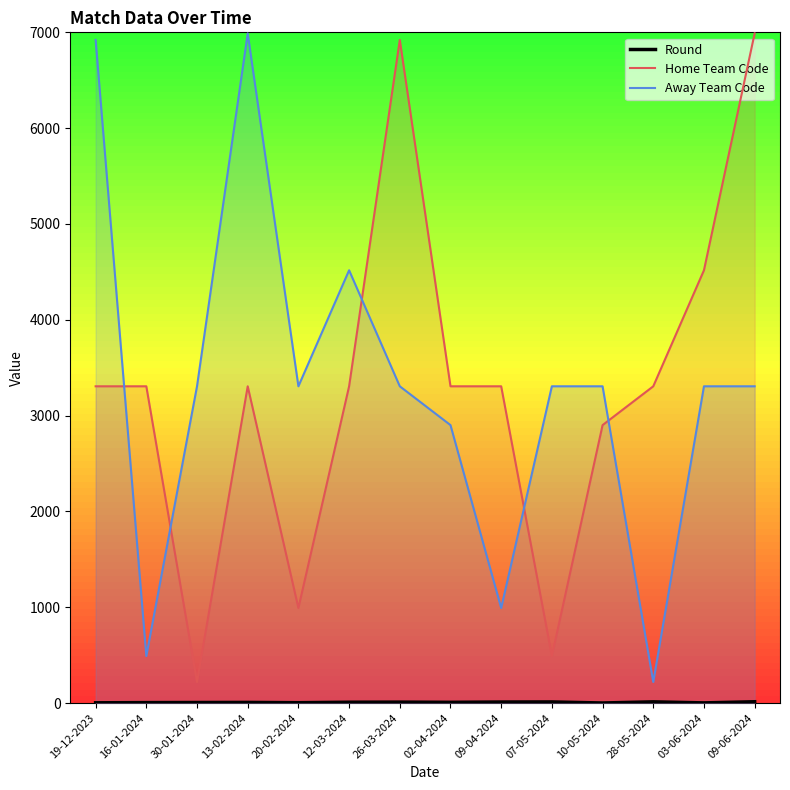

The value of Home Team Code at 03-06-2024 is 4517. True or false?

True